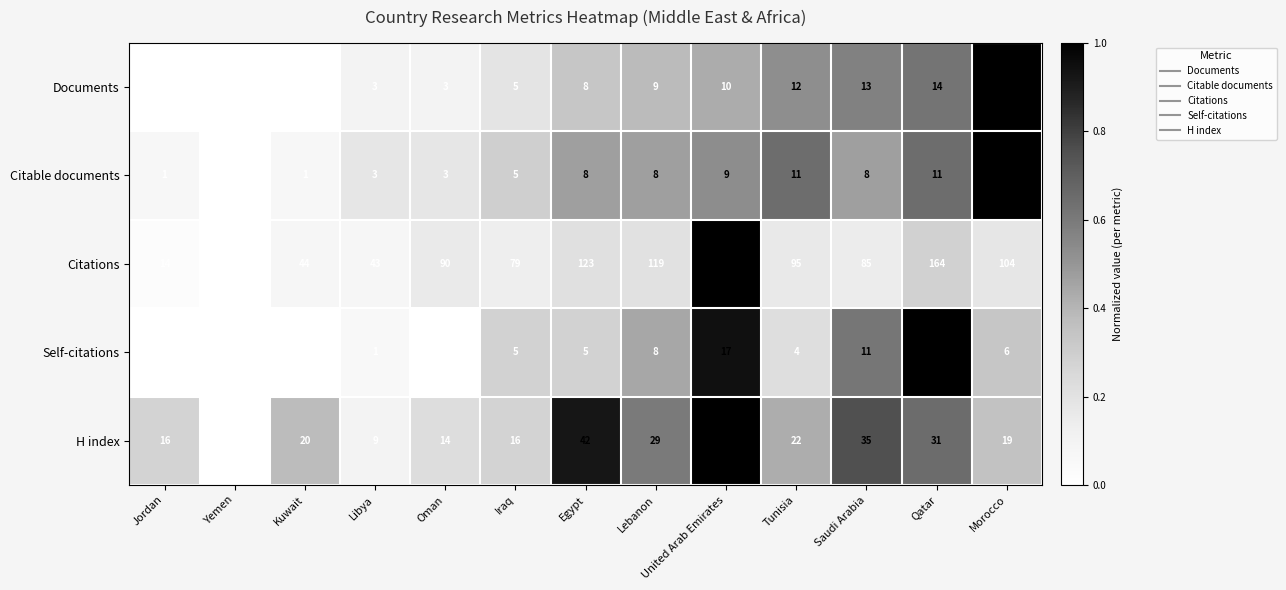

How many series are shown in this chart?

5